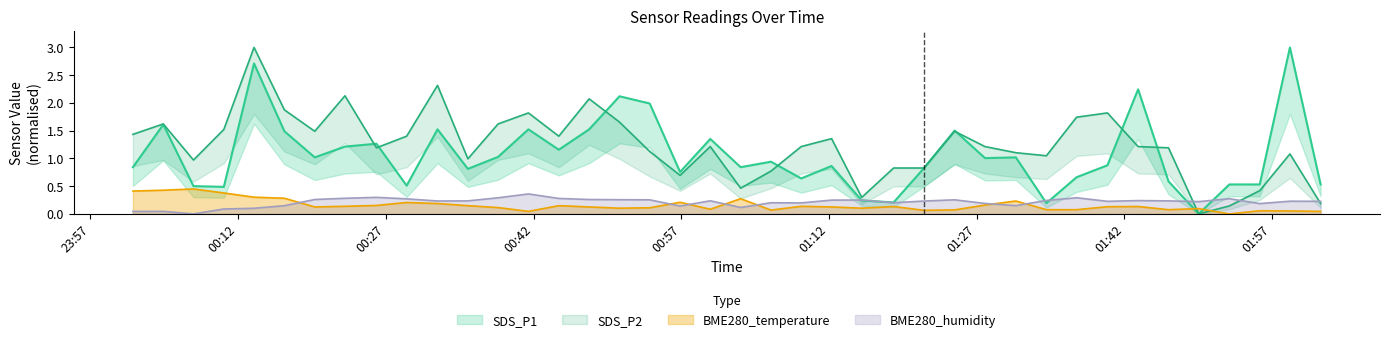

Which label corresponds to the smallest value in the chart?

2024/03/21 01:49:33